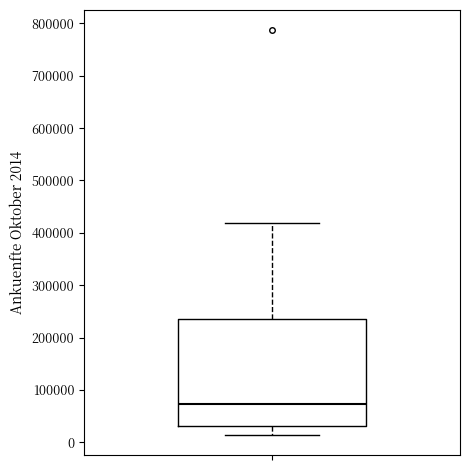

Read this box plot against the y-axis: the position of the median line, the range covered by the box, and the ends of both whiskers. The values are not printed on the chart, so give them approximately, as read against the axis.

median 70000, box 30000 to 240000, whiskers 10000 to 420000